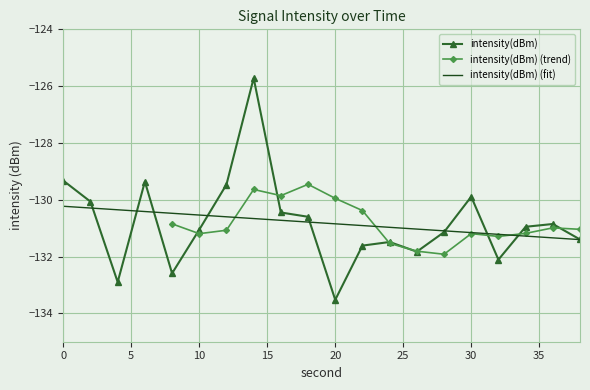

How many points are higher than both their immediate neighbors (excluding endpoints)?

5